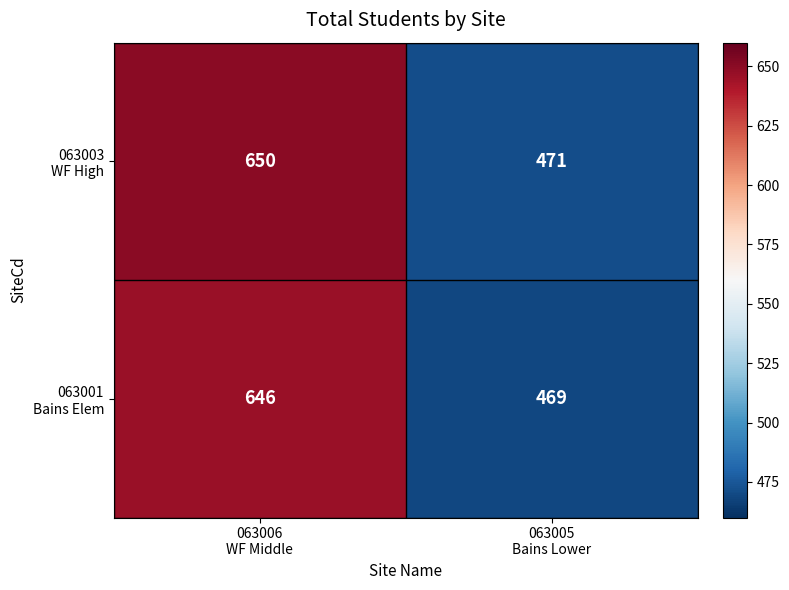

What is the maximum value shown in the chart?

650